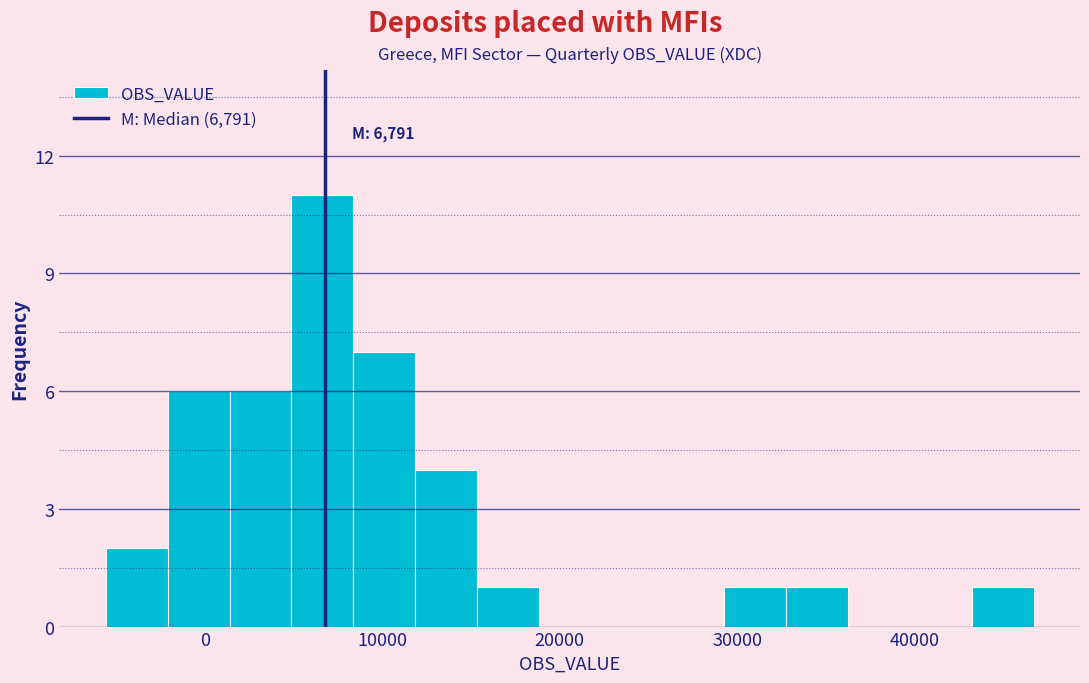

Around what value on the x-axis is the tallest bar? Give the approximate position of its centre, as read against the axis.

7000